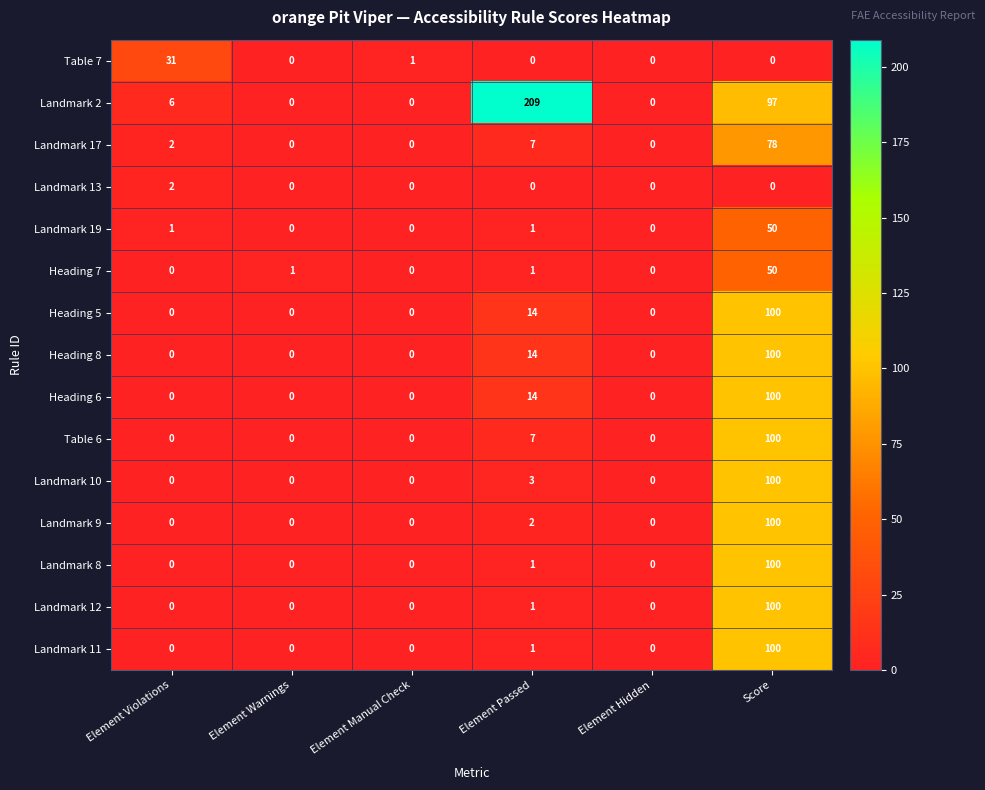

Which series has the largest range (max minus min)?

Landmark 2